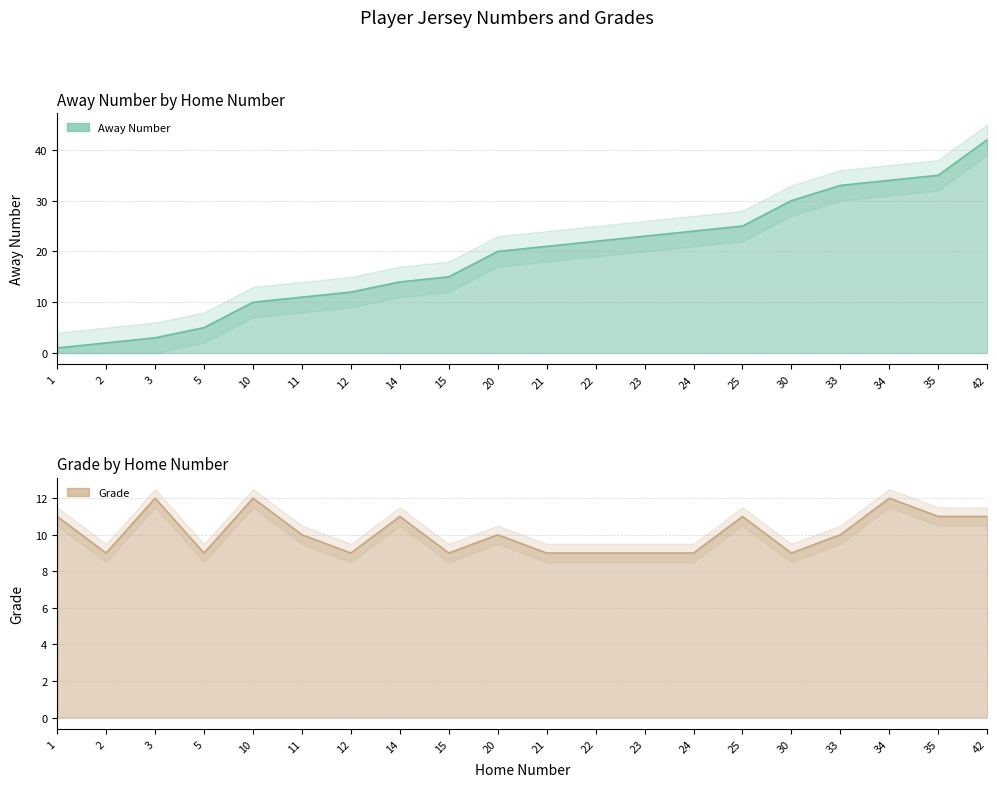

What is the difference between the highest and lowest values at 12?

3